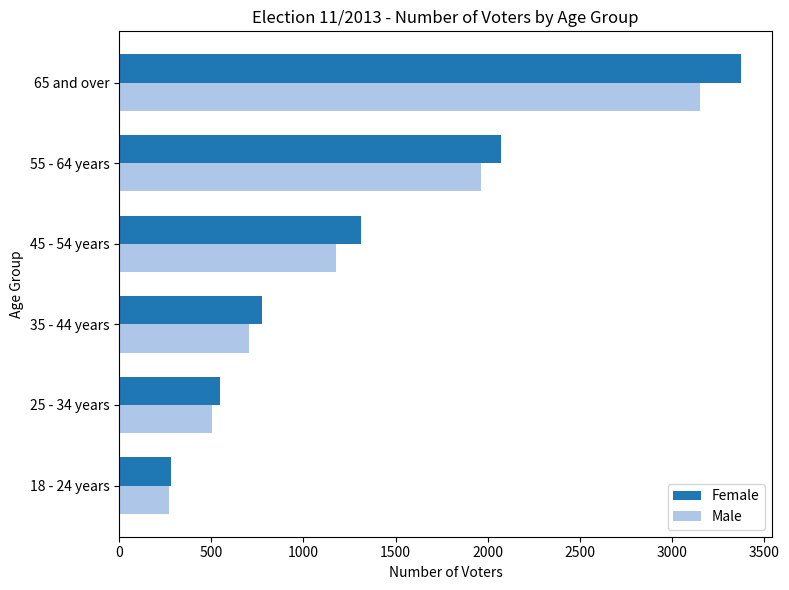

At which label is Male closest to 1710?

55 - 64 years